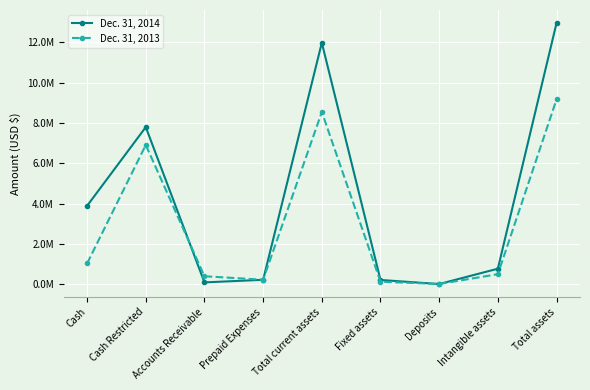

Is the value of Dec. 31, 2013 at Cash Restricted greater than the value of Dec. 31, 2014 at Cash?

Yes